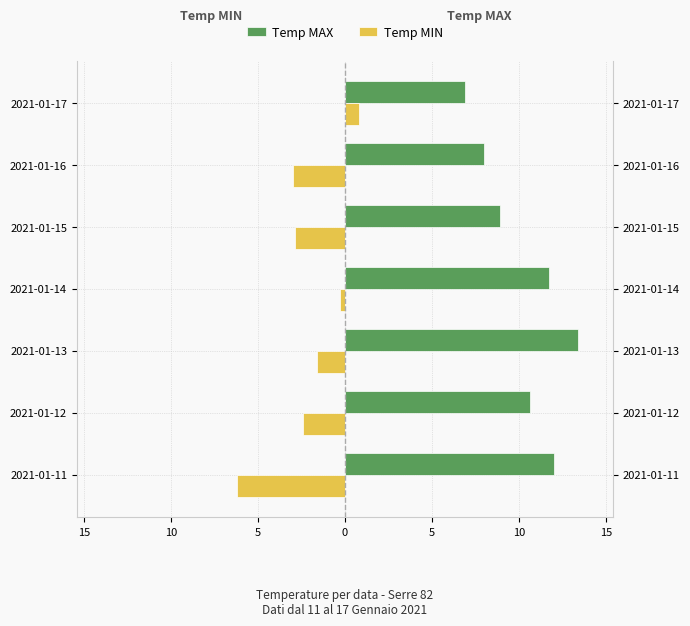

What is the minimum value shown in the chart?

-6.2